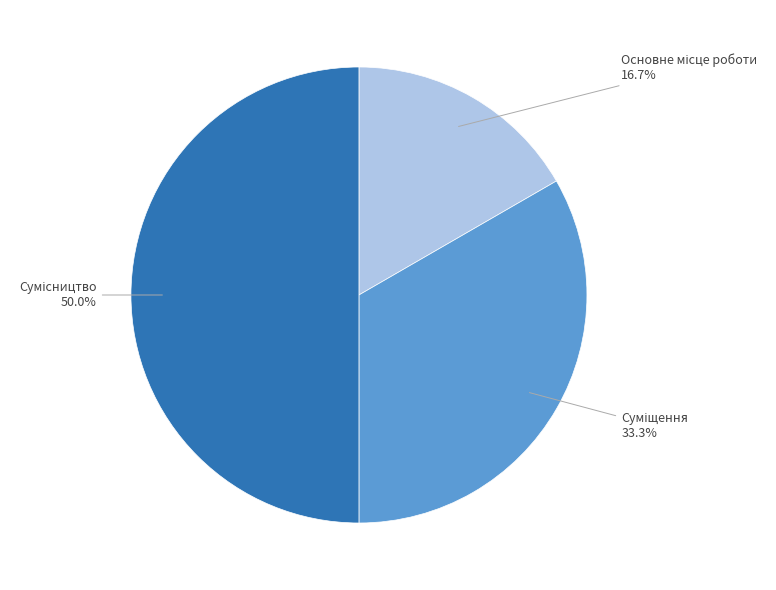

To the nearest percent, what is the combined percentage of Основне місце роботи and Суміщення?

50%